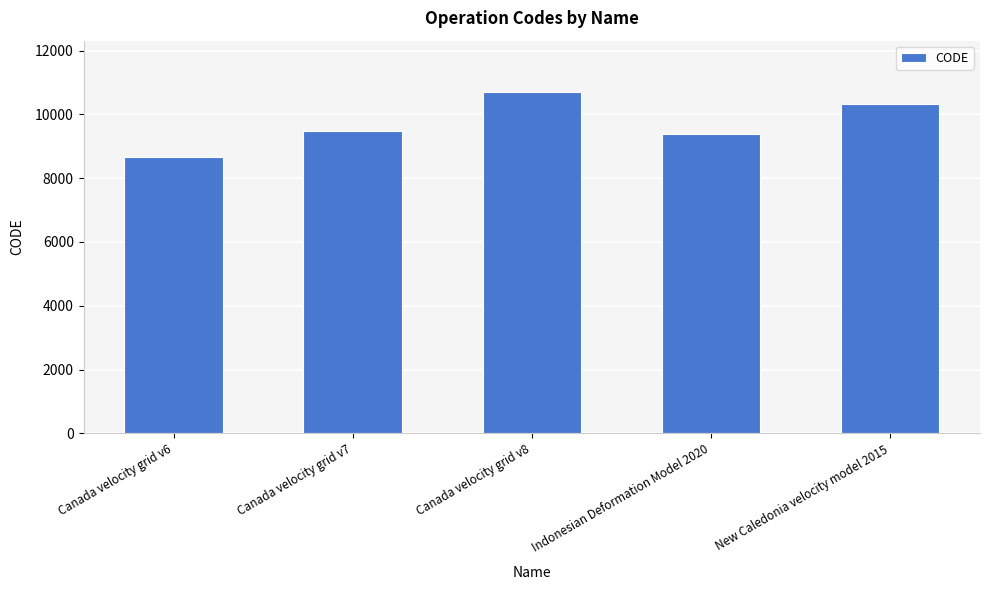

How many data points are less than 9483?

2